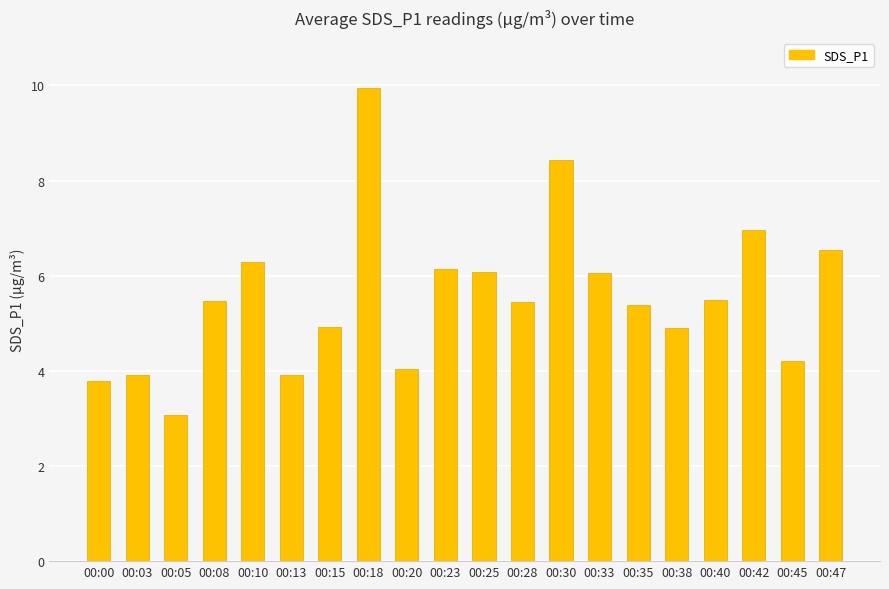

What is the sum of the values at 00:05 and 00:15?

8.0